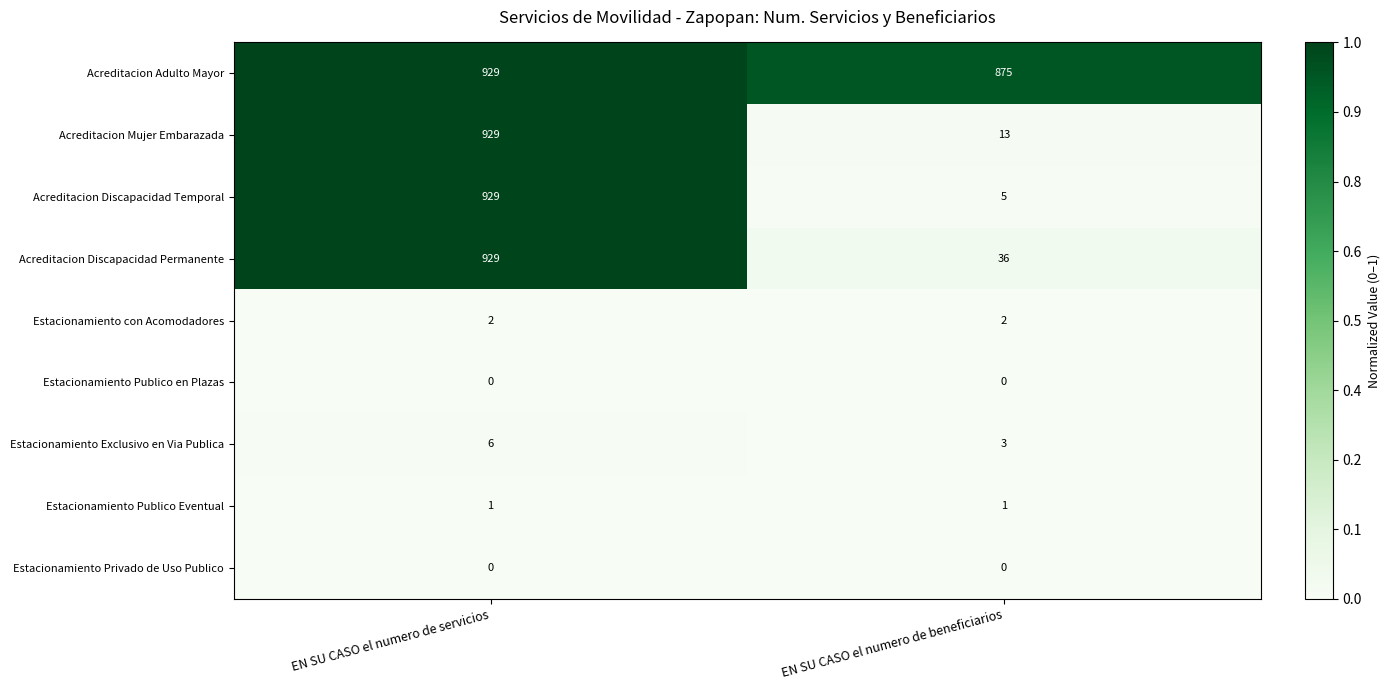

At which category does the chart reach its peak across all series?

EN SU CASO el numero de servicios